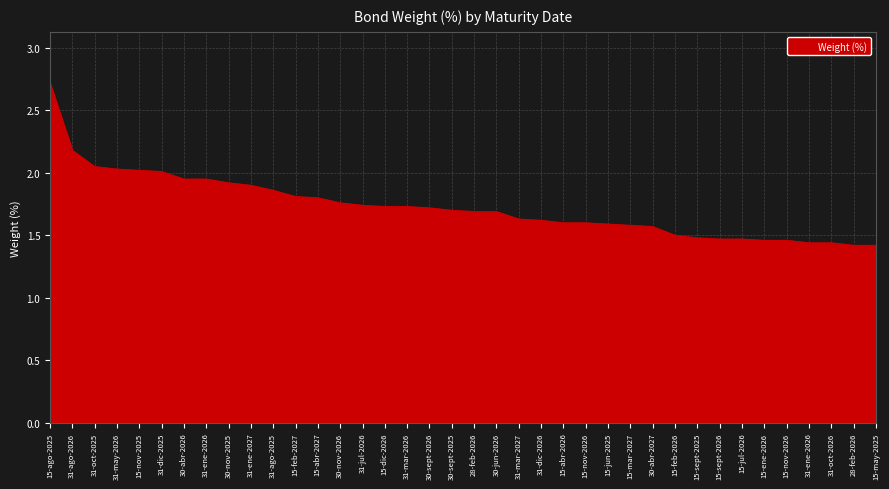

How many lines are shown in the chart?

1